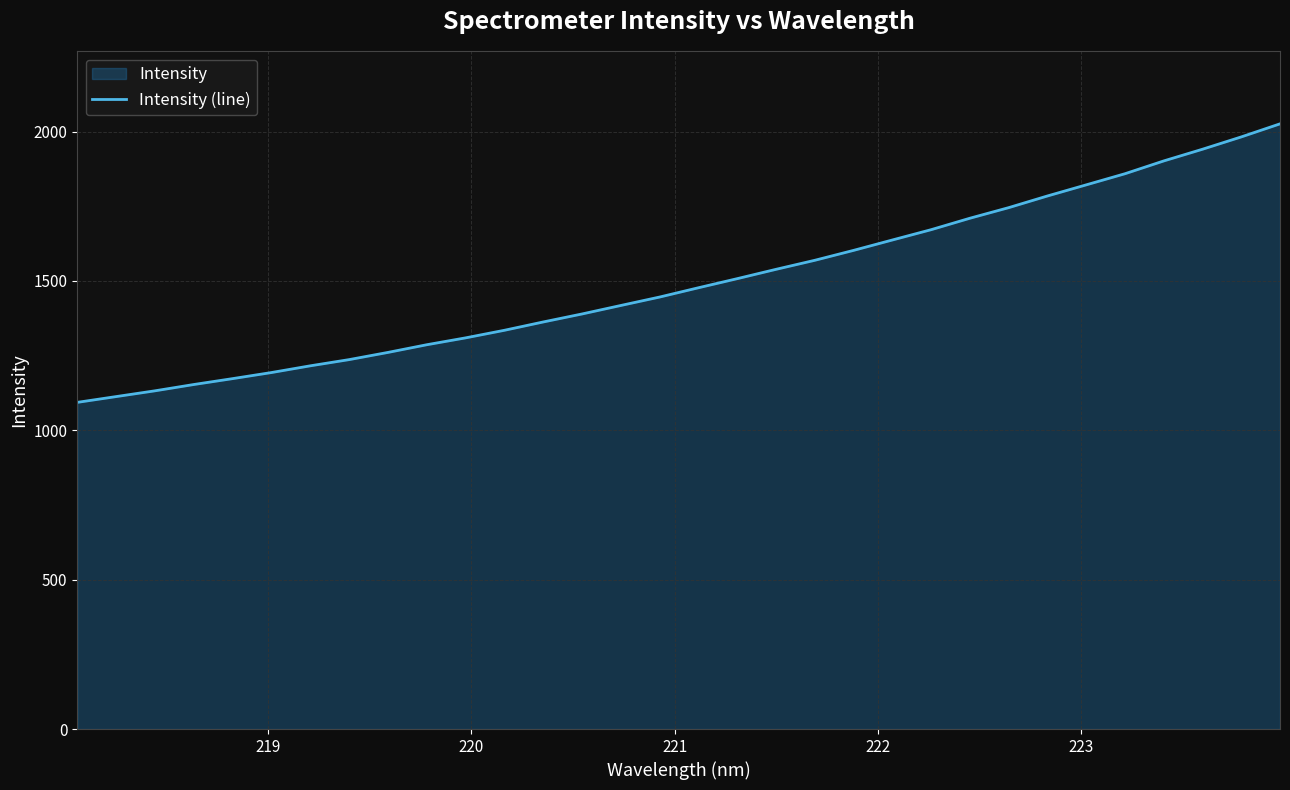

Reading left to right, transcribe all the data shown in this chart.

1093.5	1112.9	1132.2	1153.3	1173.0	1193.4	1215.9	1236.7	1260.8	1286.5	1309.5	1334.9	1362.7	1389.5	1417.9	1446.1	1477.2	1507.7	1538.9	1569.1	1602.4	1637.1	1671.7	1710.0	1745.4	1784.5	1821.7	1859.0	1901.8	1941.0	1982.2	2025.9